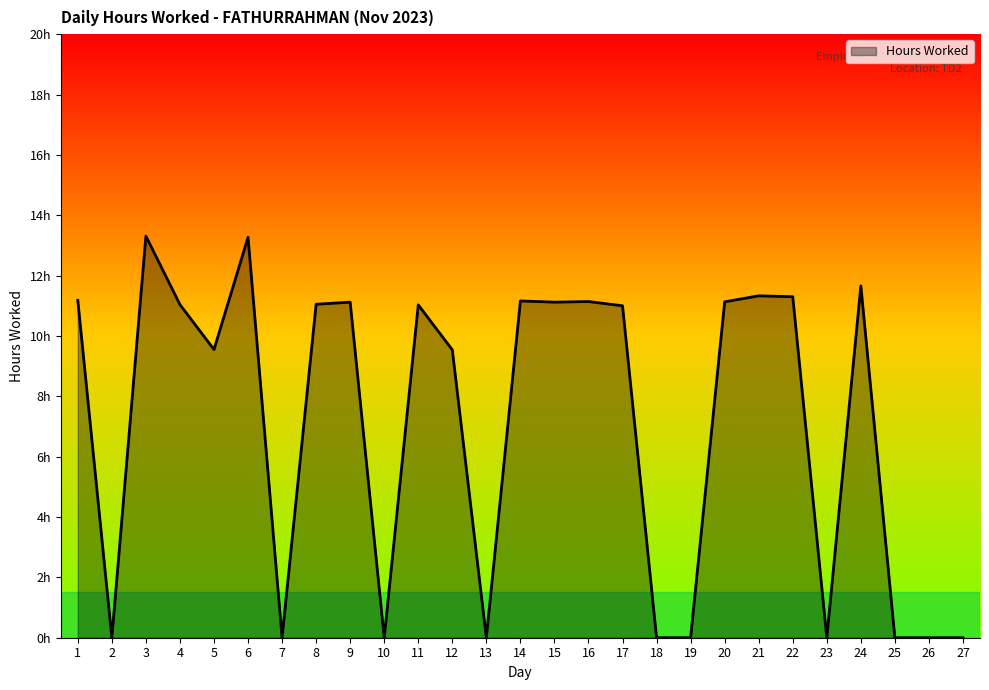

List the labels in order of value, smallest first.

2, 7, 10, 13, 18, 19, 23, 25, 26, 27, 12, 5, 17, 11, 4, 8, 9, 15, 20, 16, 14, 1, 22, 21, 24, 6, 3